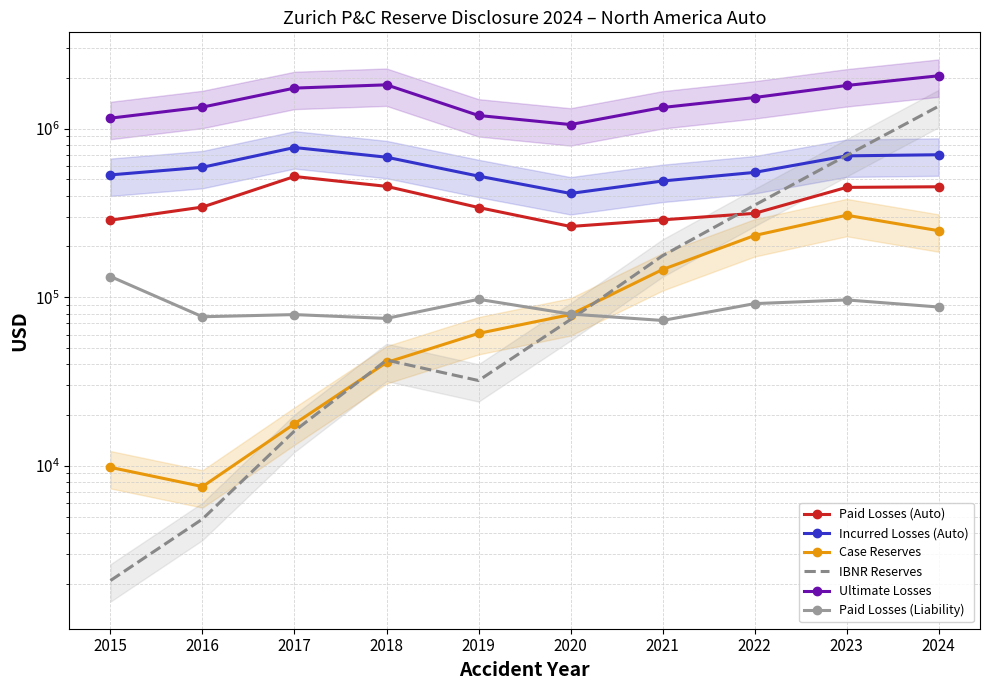

How many lines are shown in the chart?

6